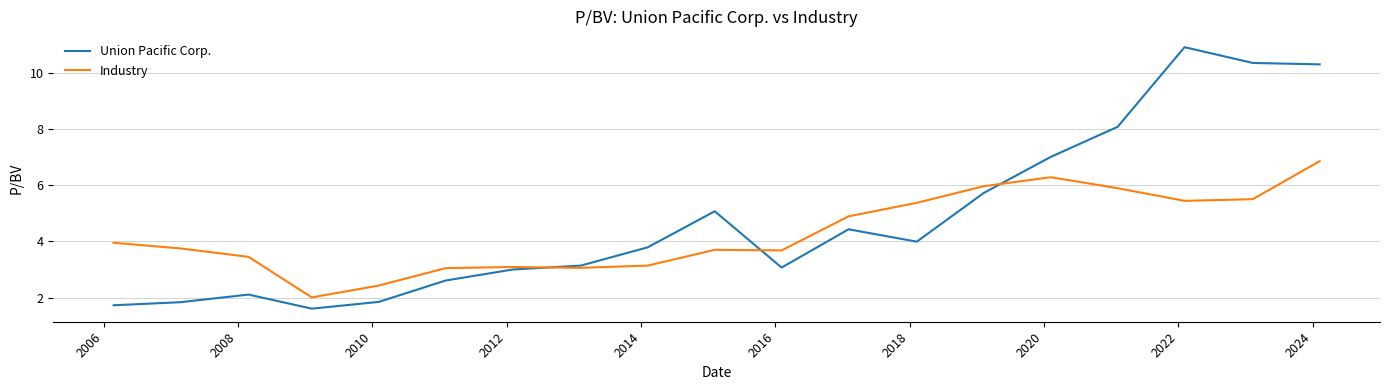

How many categories are shown in the chart?

19